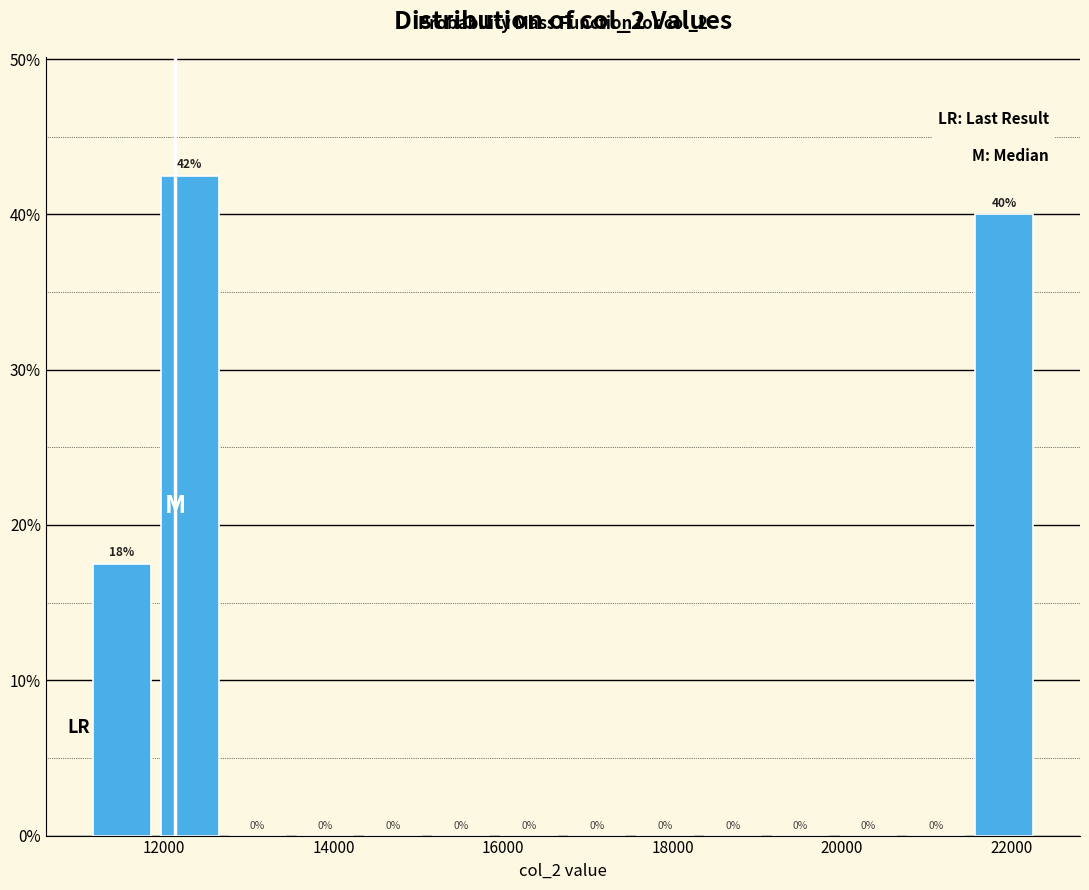

Which range on the x-axis has the tallest bar?

12000 to 12800